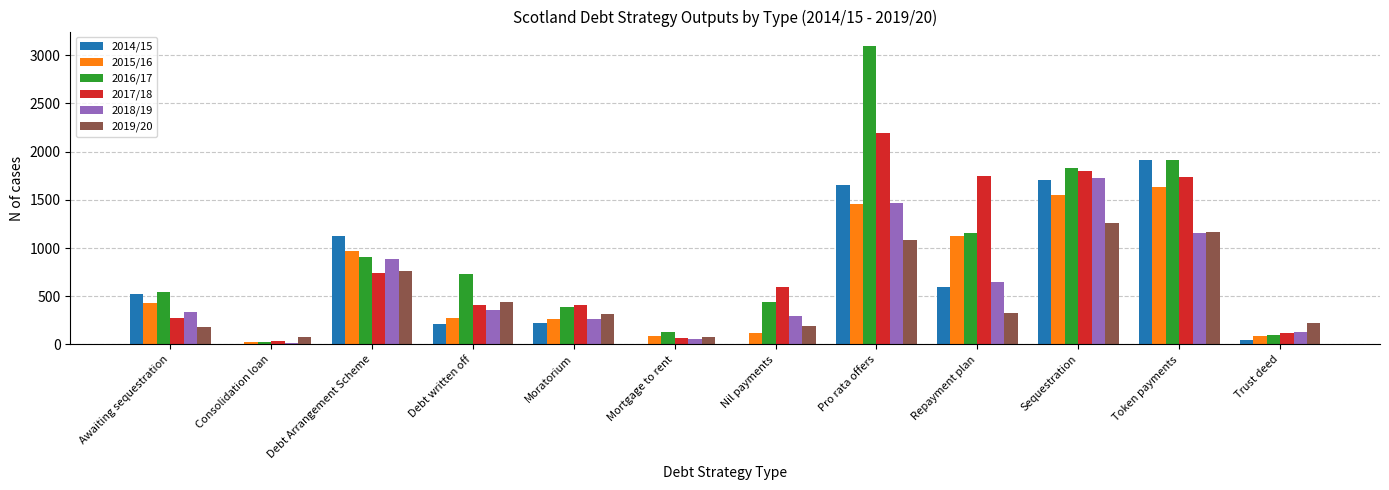

What is the sum of the 2016/17 values at Moratorium and Token payments?

2306.0